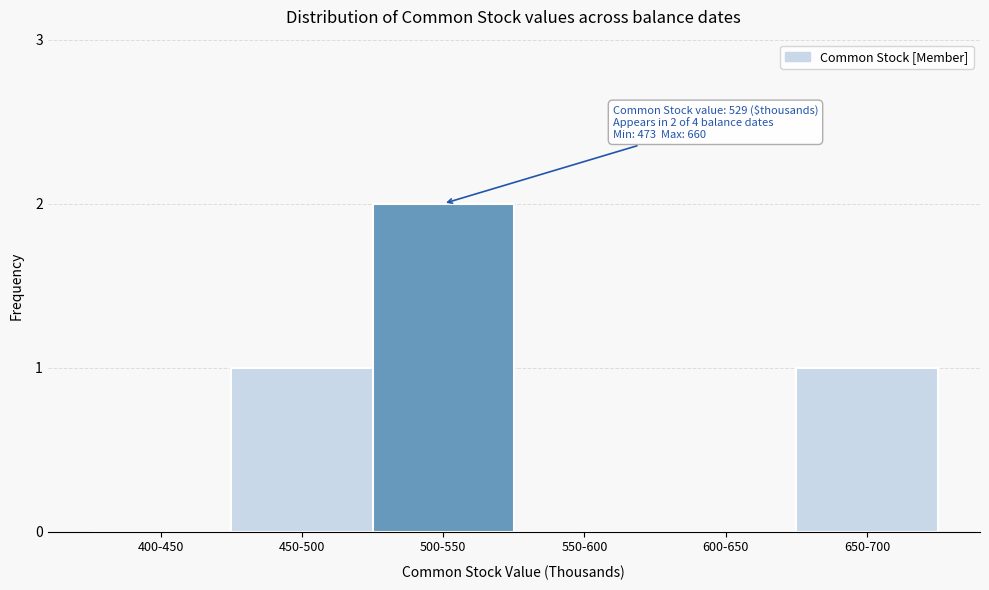

Reading right to left, extract all data points from this chart.

650-700=1	600-650=0	550-600=0	500-550=2	450-500=1	400-450=0